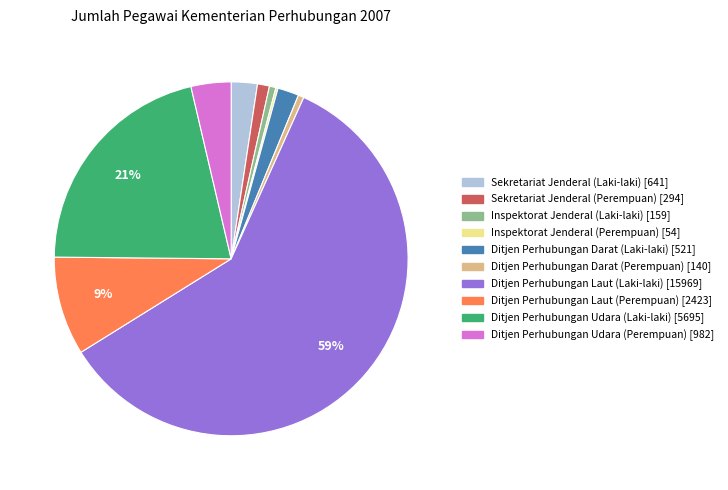

Do Ditjen Perhubungan Udara (Perempuan) and Sekretariat Jenderal (Perempuan) together represent more than half of the pie?

No